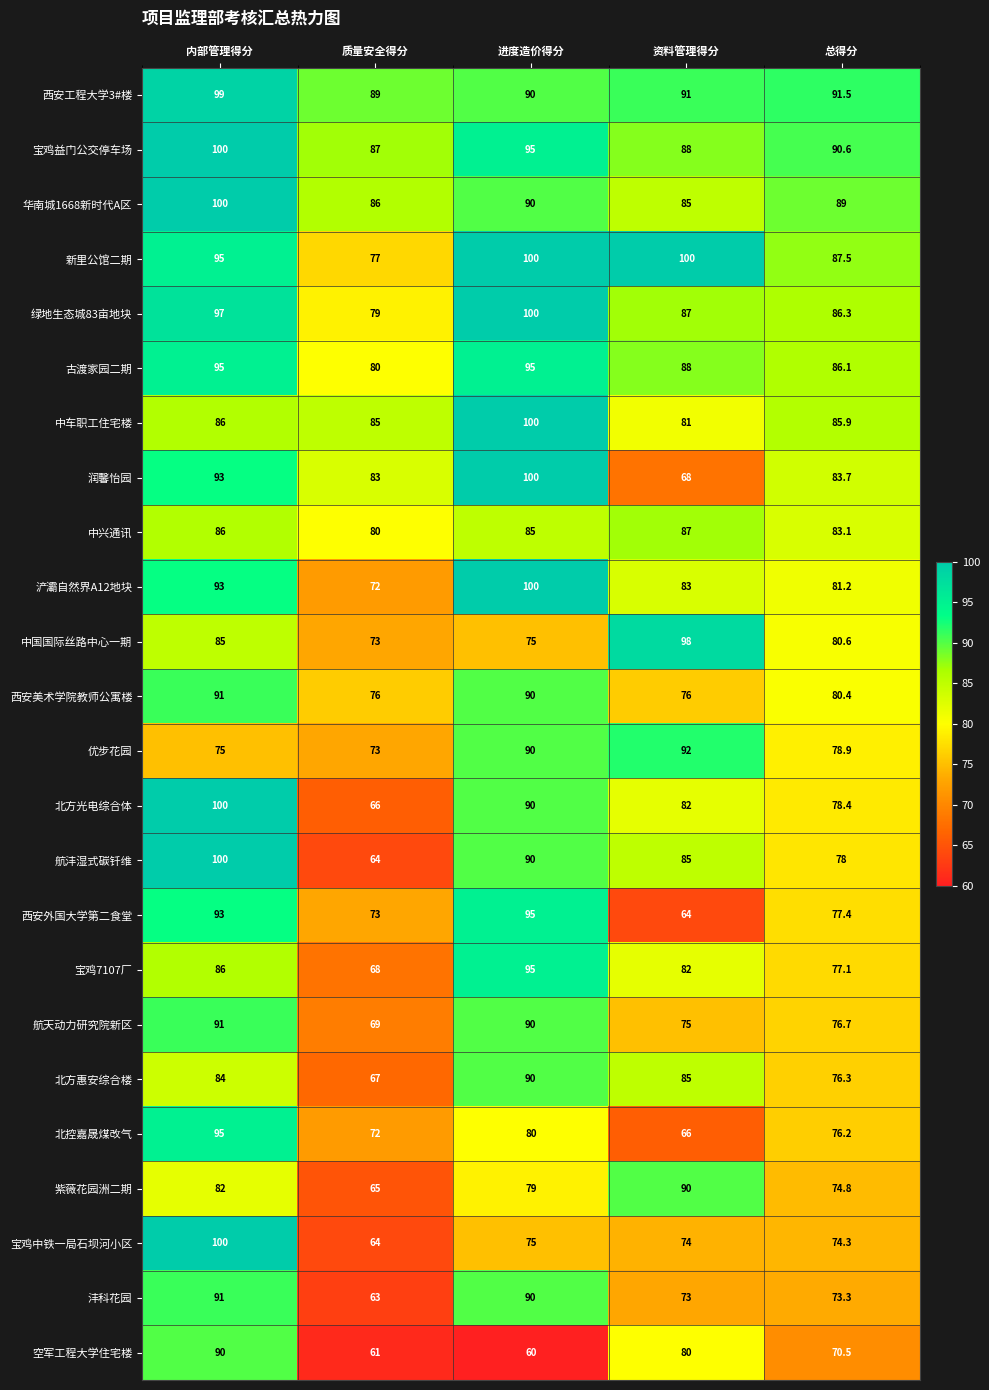

What is the sum of the 中车职工住宅楼 values at 资料管理得分 and 内部管理得分?

167.0